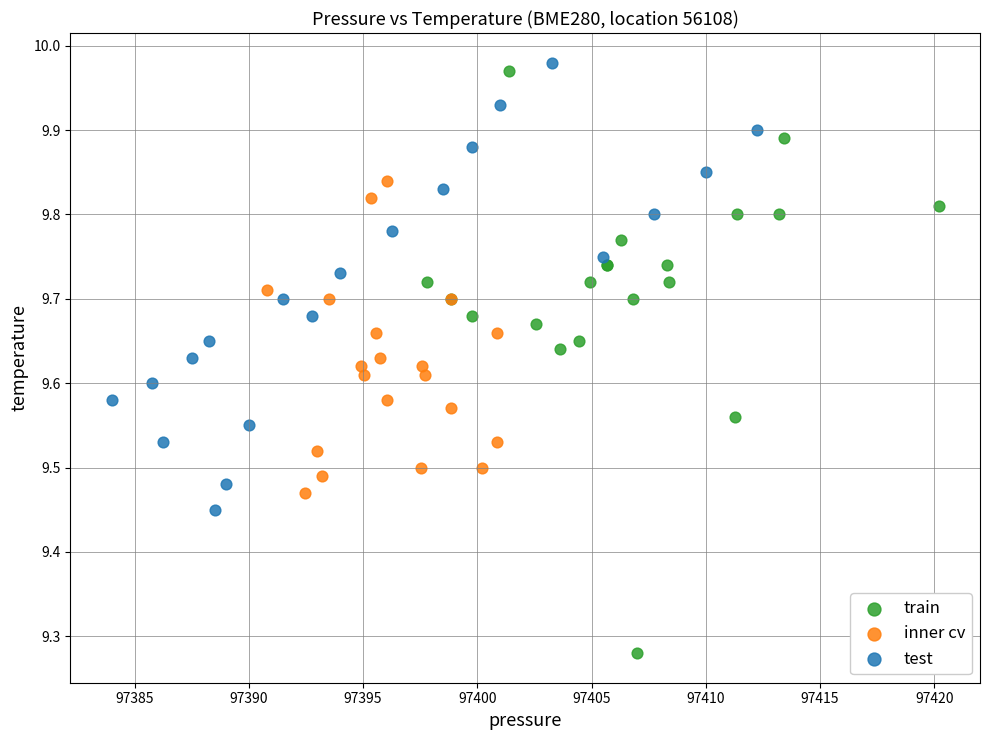

Which series has the largest Y range (max minus min)?

train